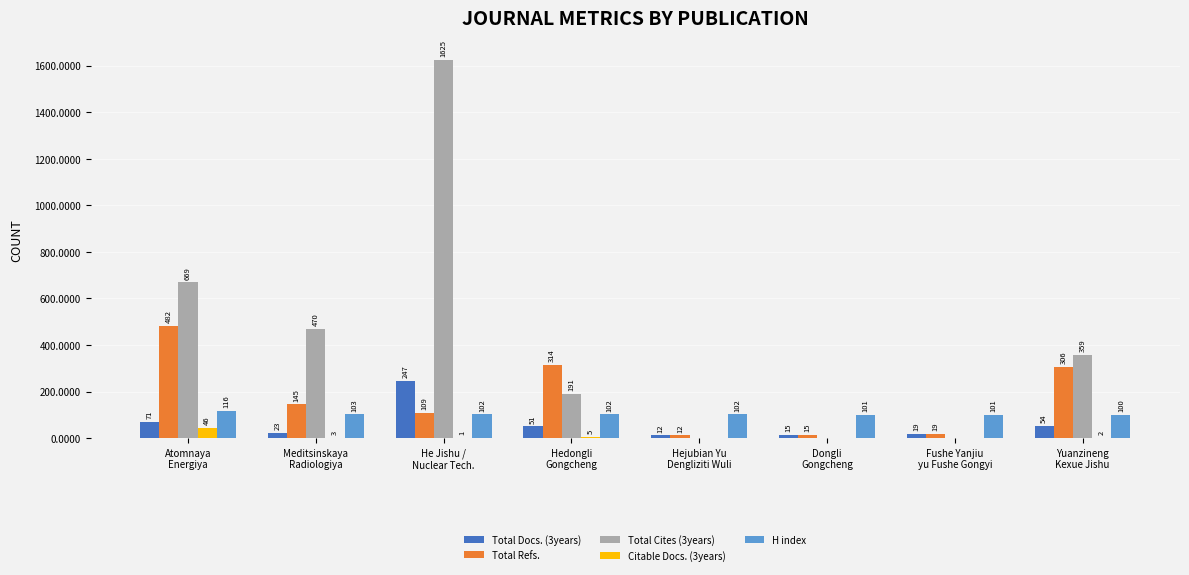

What is the greatest value displayed?

1625